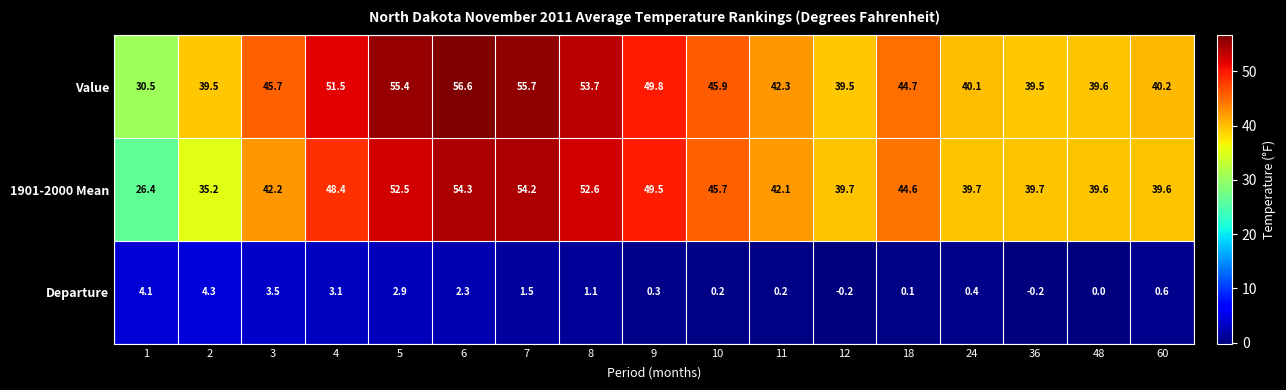

The Departure series shows 0.3 at 9. True or false?

True